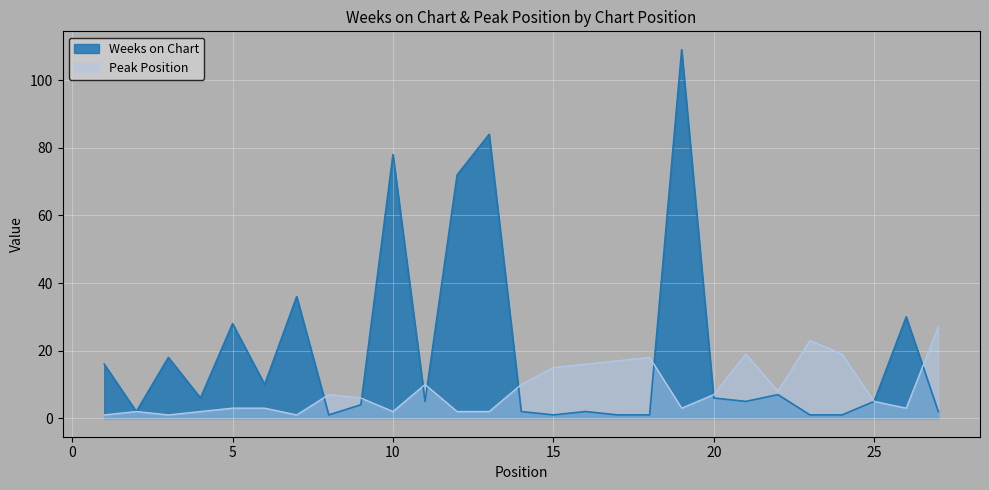

What is the total value across all series at 13?

86